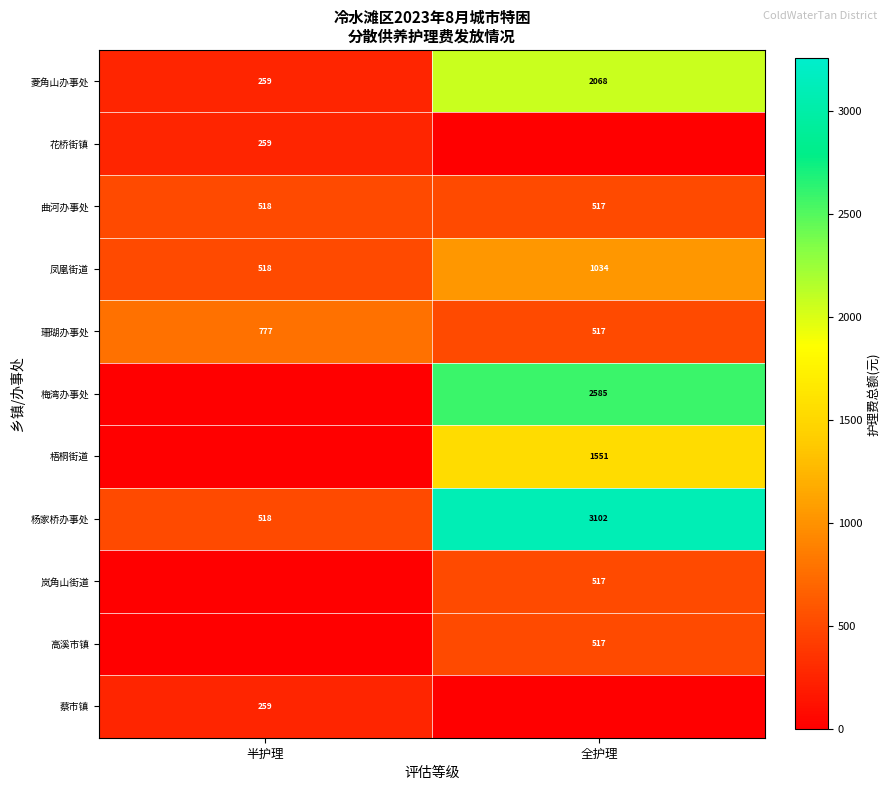

What is the maximum value shown in the chart?

3102